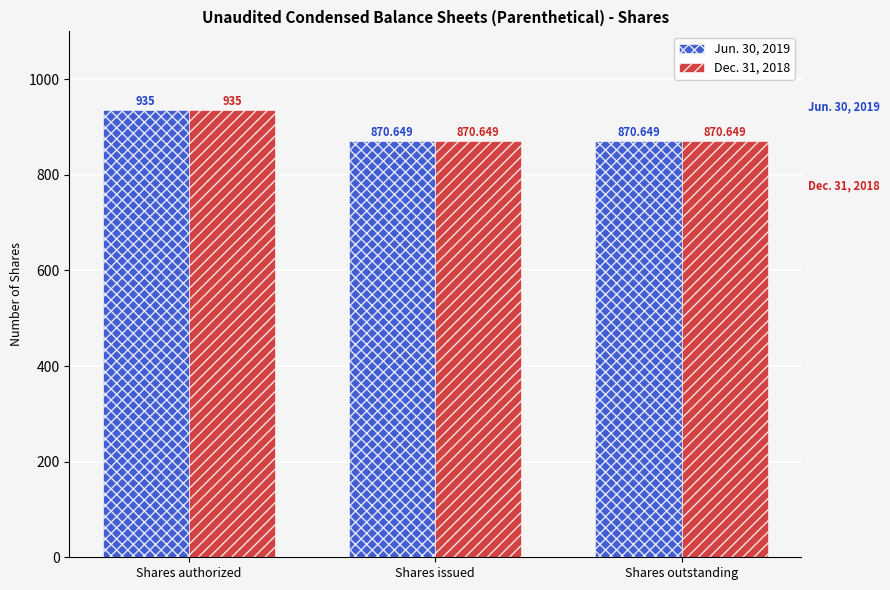

What are all the series names shown in the legend?

Jun. 30, 2019, Dec. 31, 2018